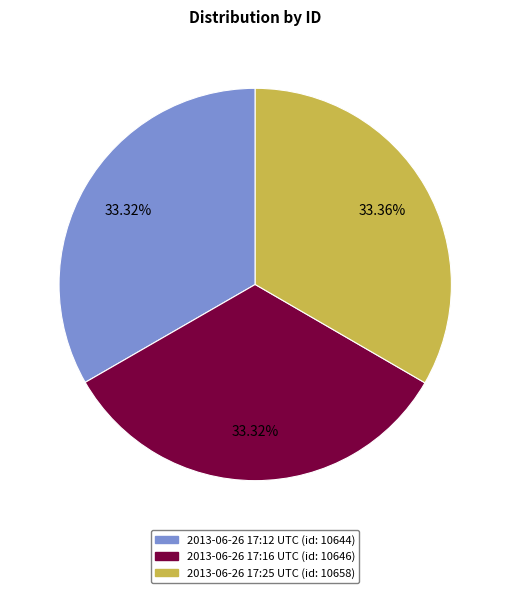

Does any single category account for the majority?

No